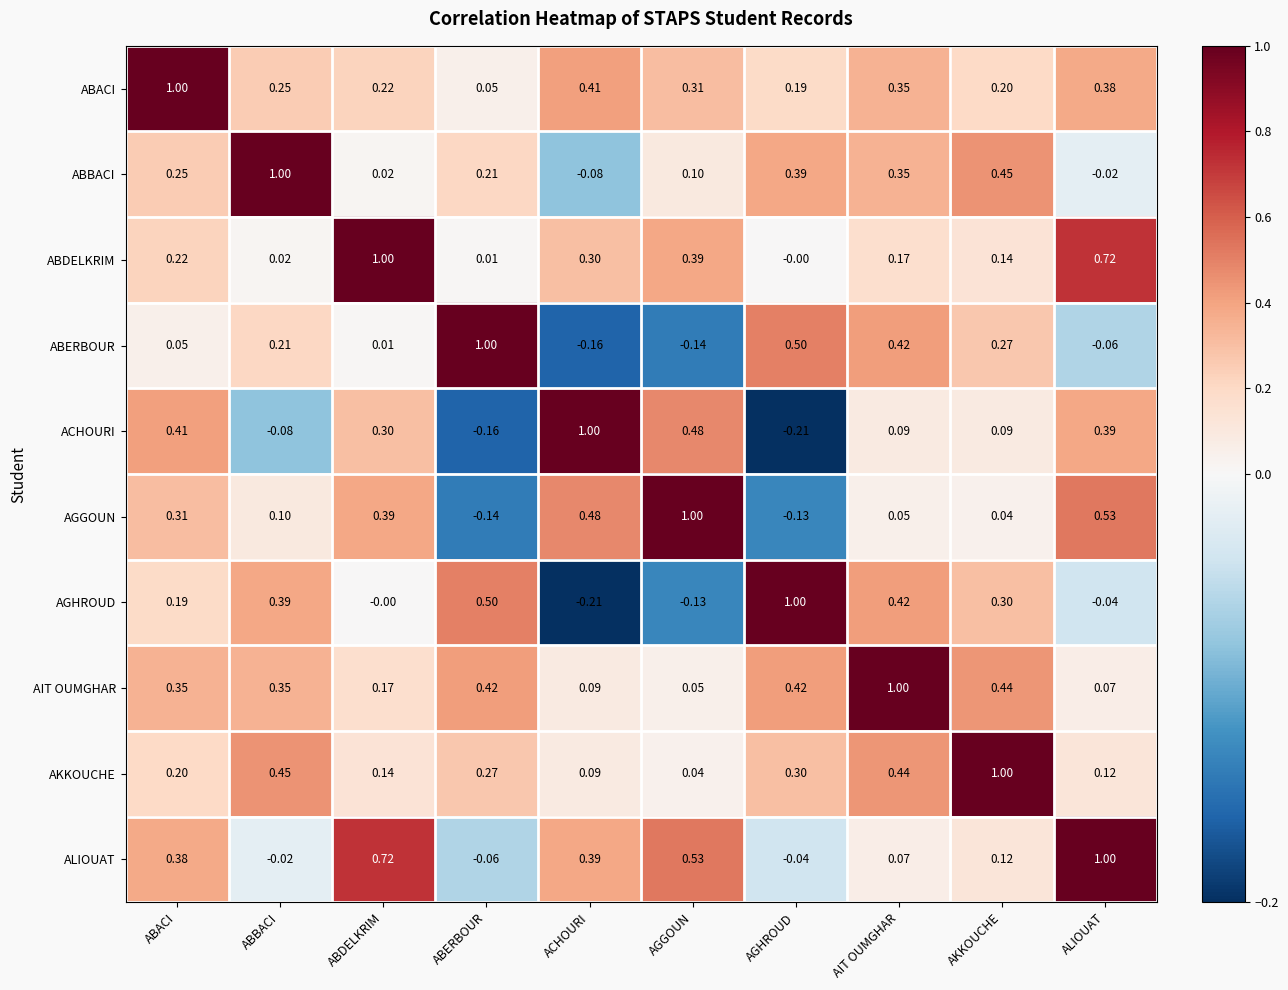

At how many categories does at least one series exceed 0?

10